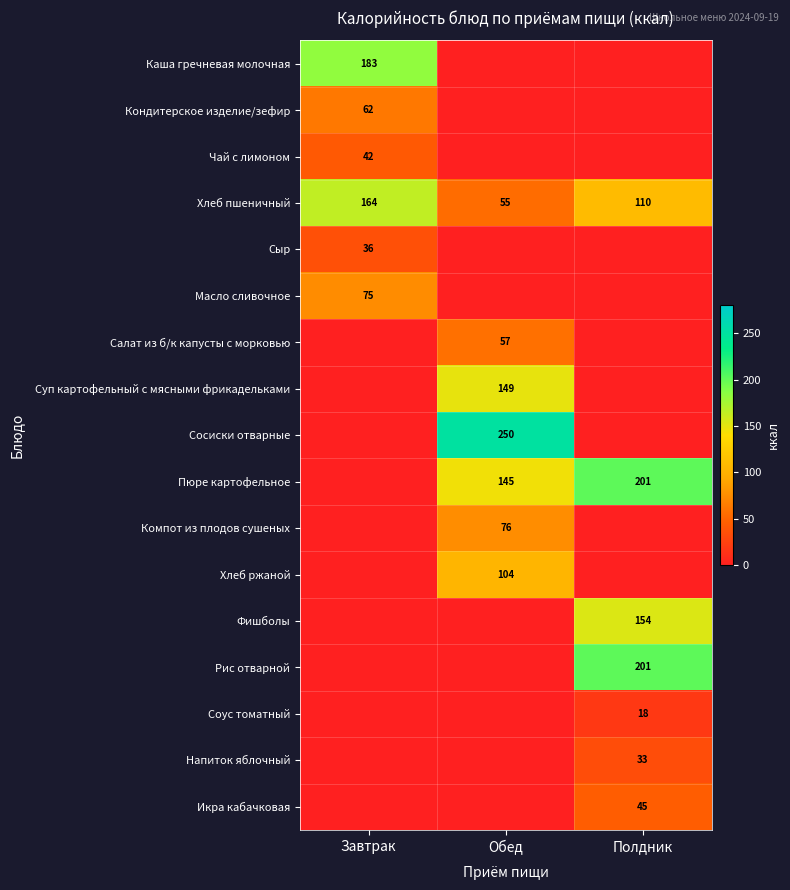

Is it true that Салат из б/к капусты с морковью equals 57 at Обед?

True